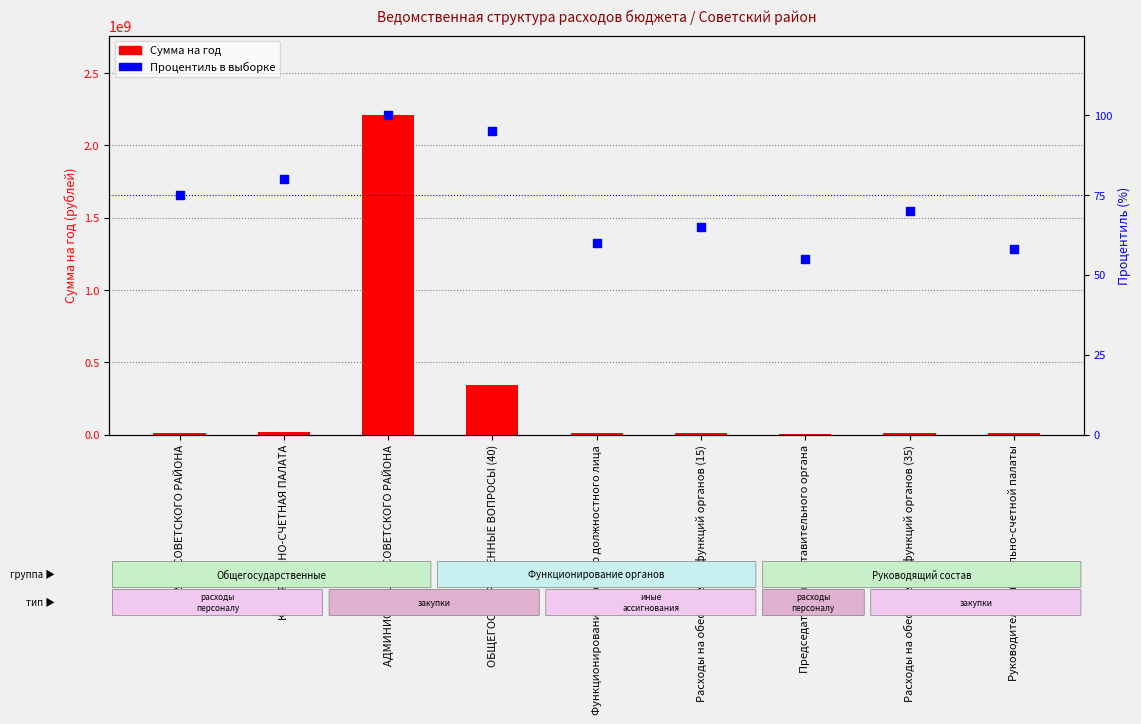

Which series has the largest Y range (max minus min)?

Сумма на год